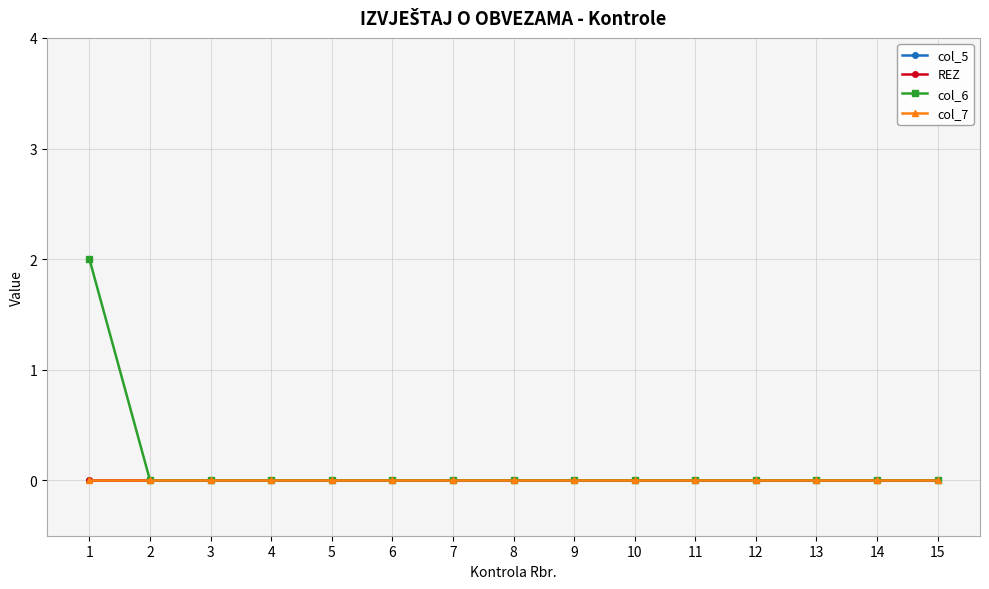

Is this an area chart (filled region under the line)?

No